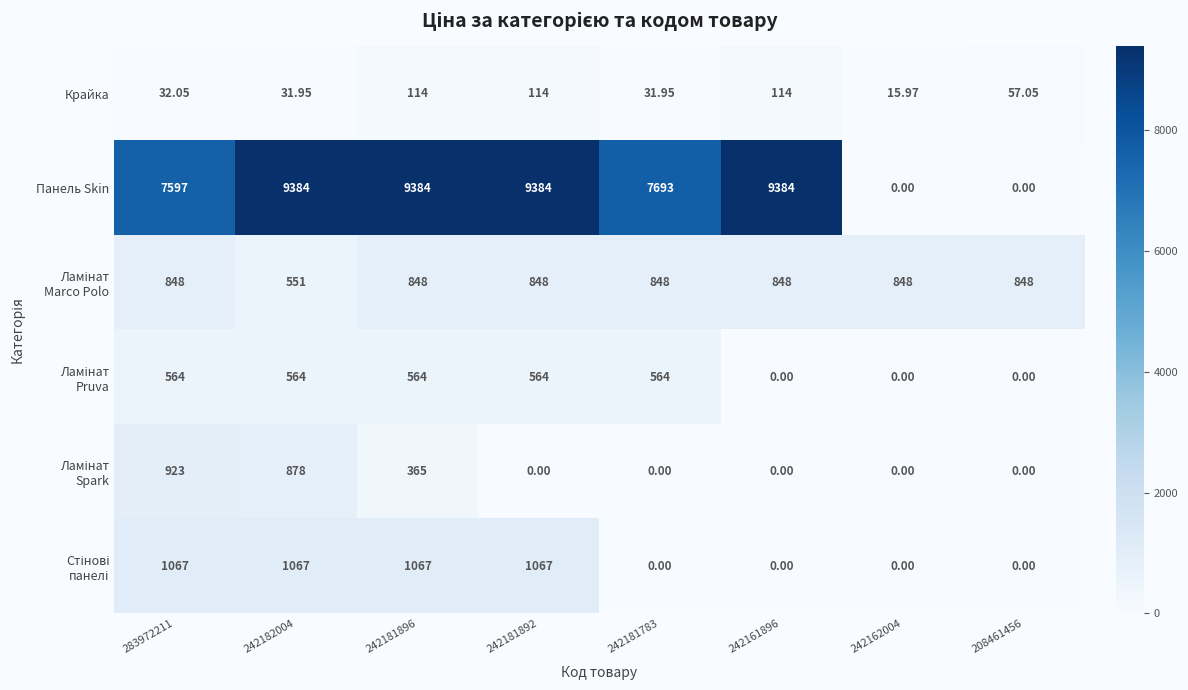

How many categories are shown in the chart?

8